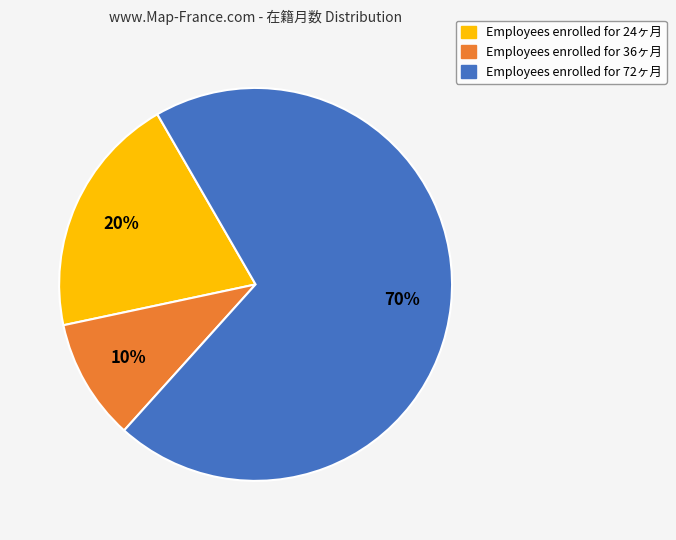

To the nearest percent, what is the average slice percentage?

33%